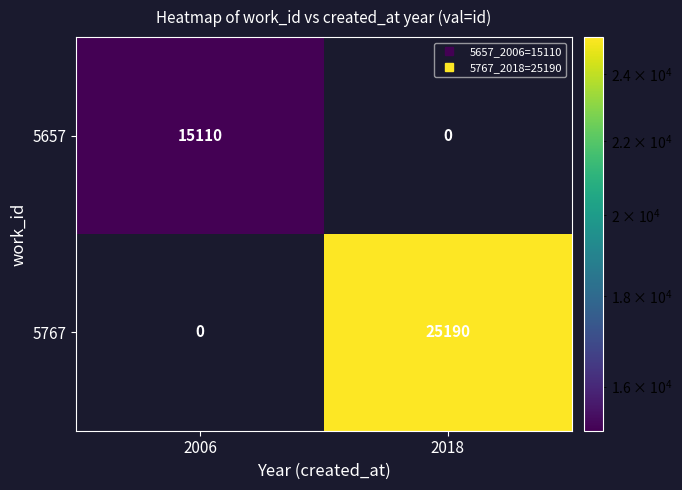

Reading left to right, extract all data points from this chart.

5657: 15110	0
5767: 0	25190